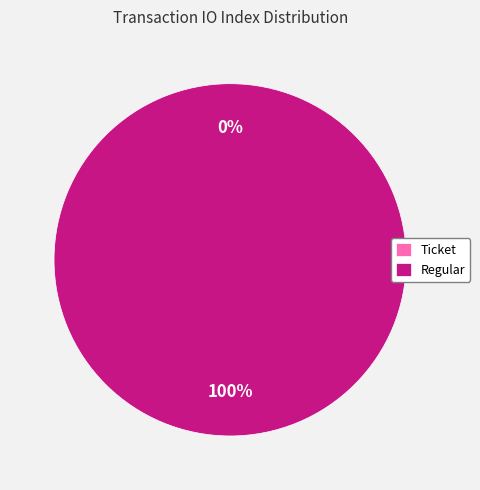

Combined, what portion of the pie is Ticket and Regular?

100.0%